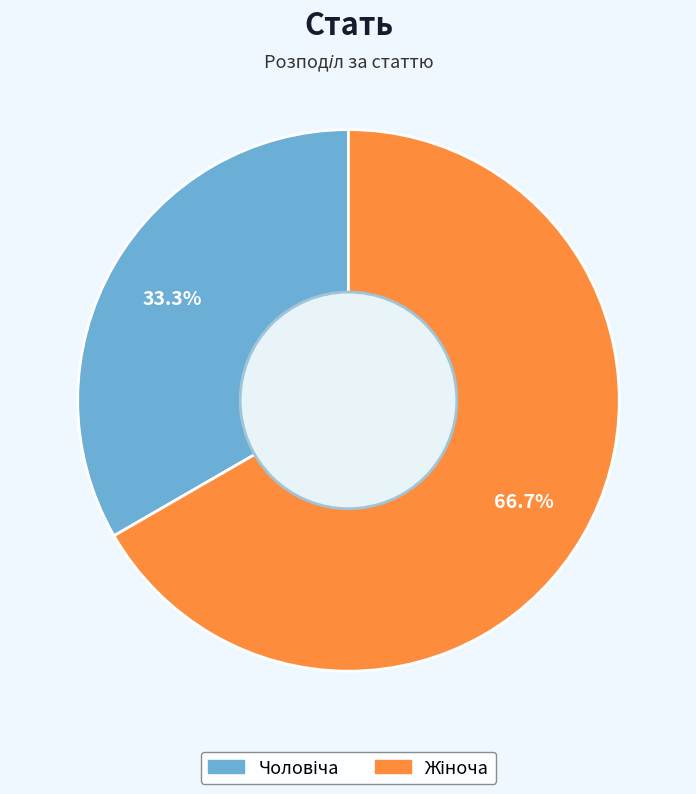

Is there a majority slice in this chart?

Yes